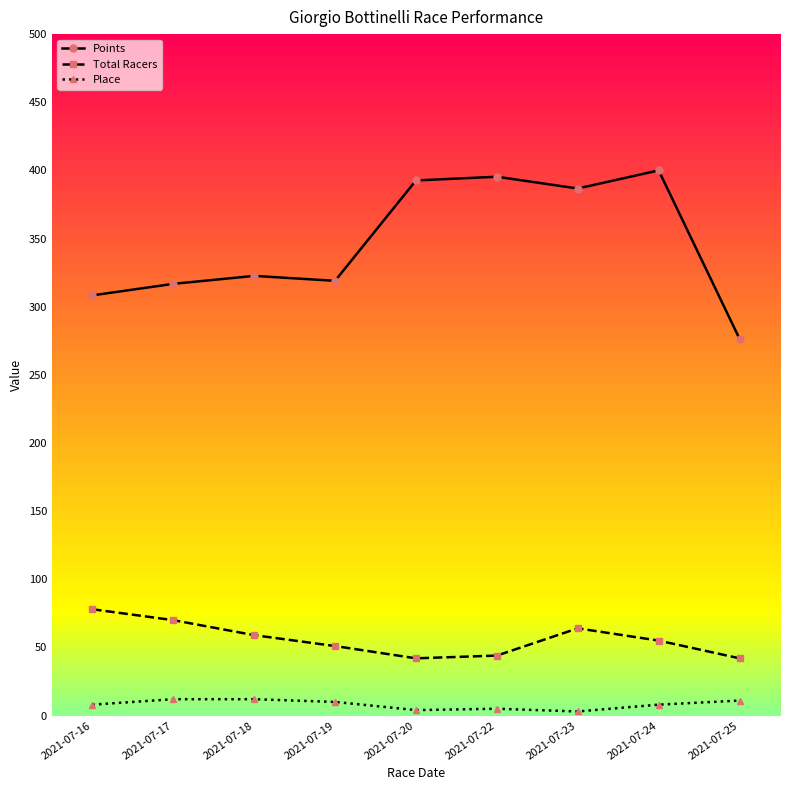

How many distinct data groups are displayed?

3